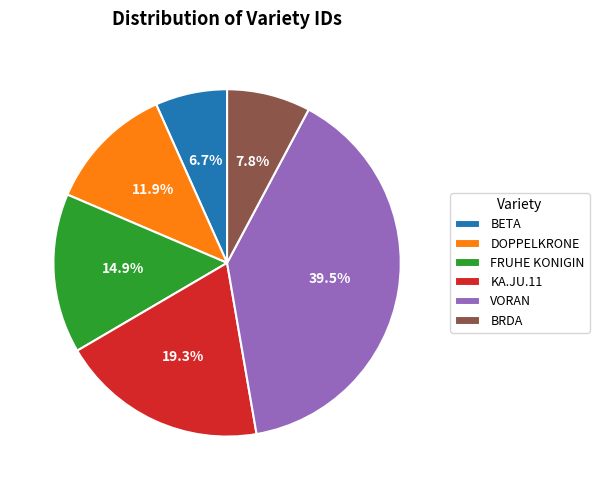

Between BETA and DOPPELKRONE, which is larger?

DOPPELKRONE